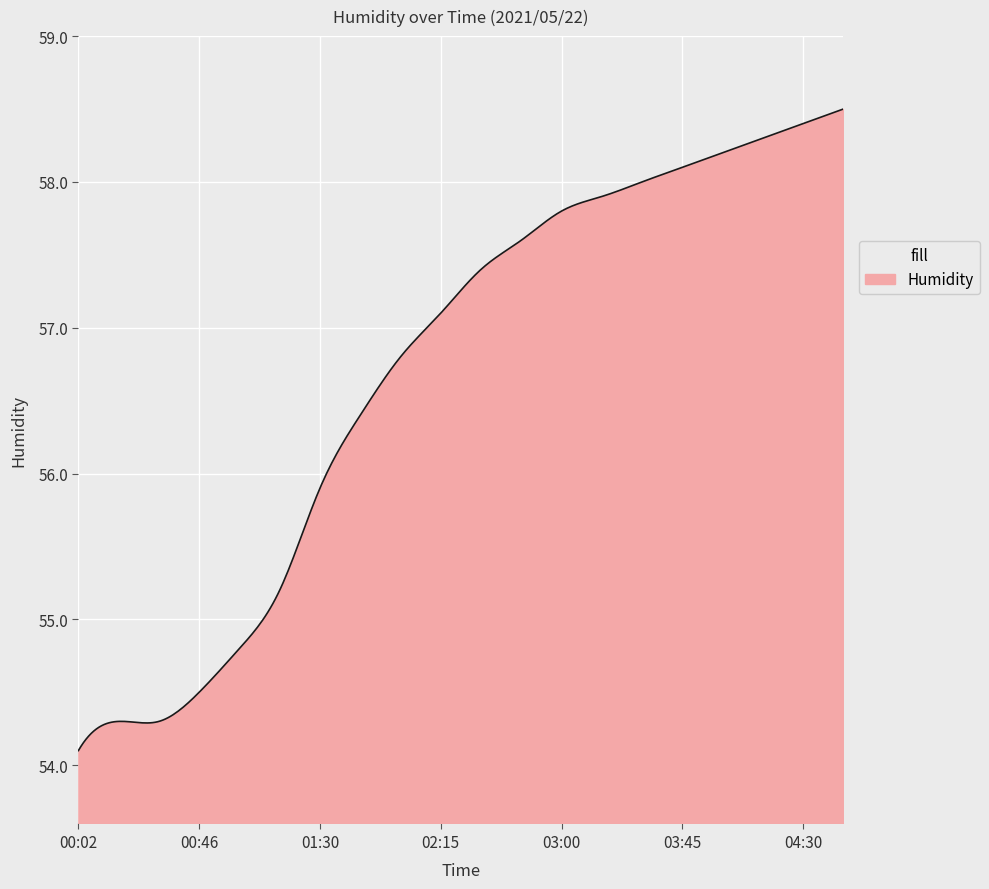

What is the greatest value displayed?

58.5